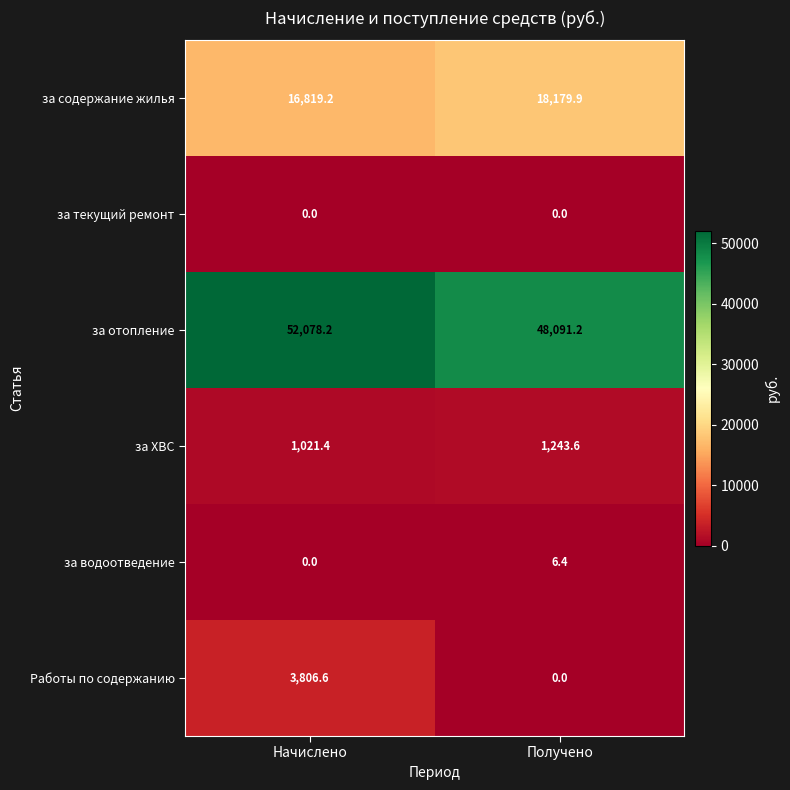

At which label is за содержание жилья closest to 17499?

Начислено